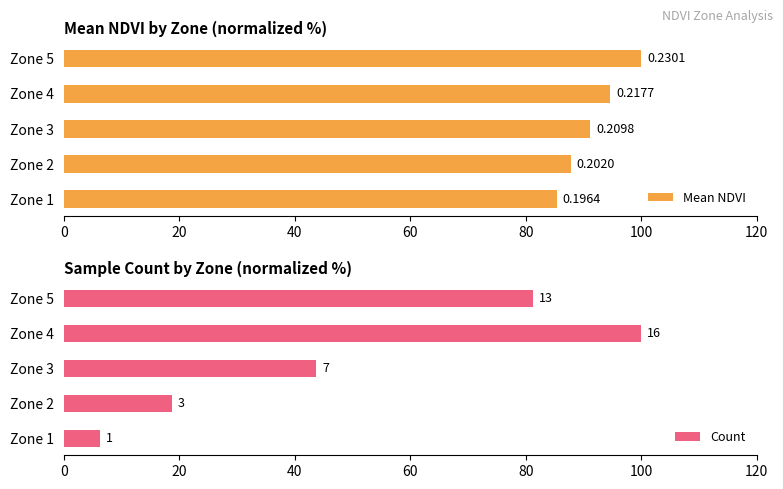

What is the highest value of the Mean NDVI series?

100.0